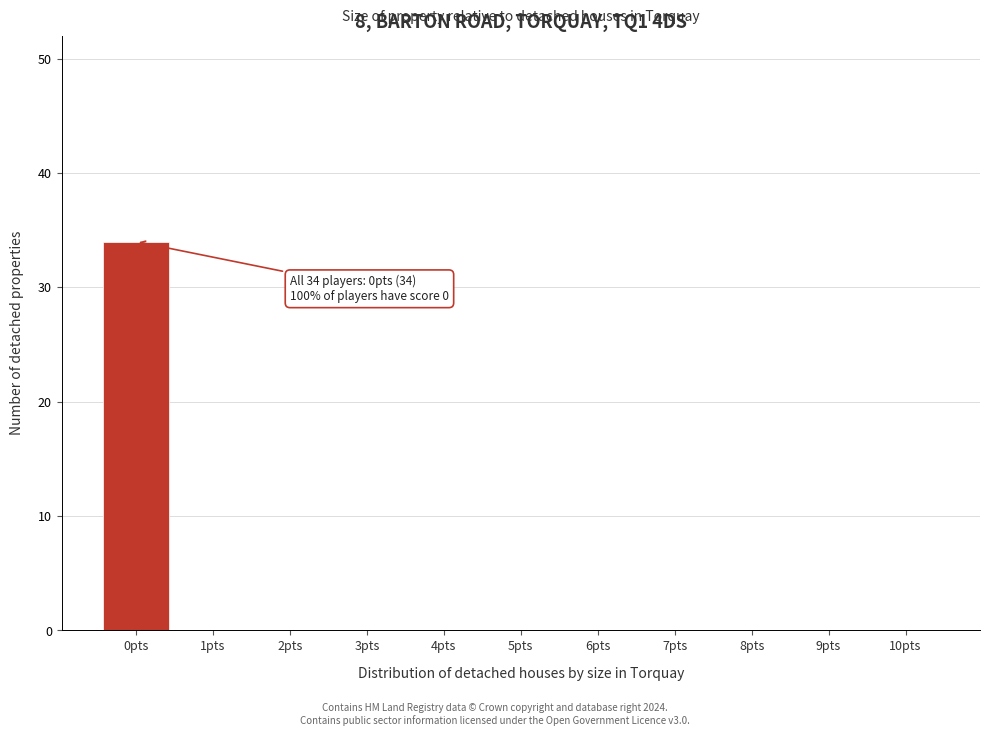

Which range on the x-axis has the tallest bar?

-0.5 to 0.5